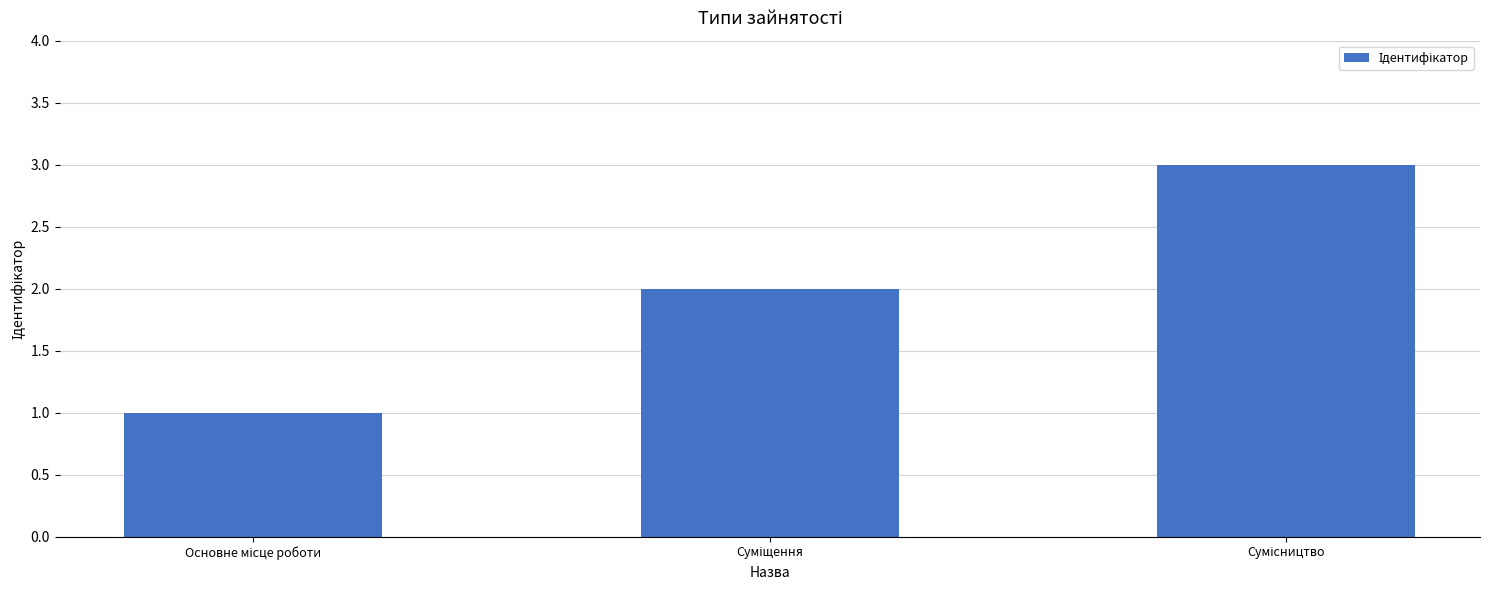

What is the sum of all values?

6